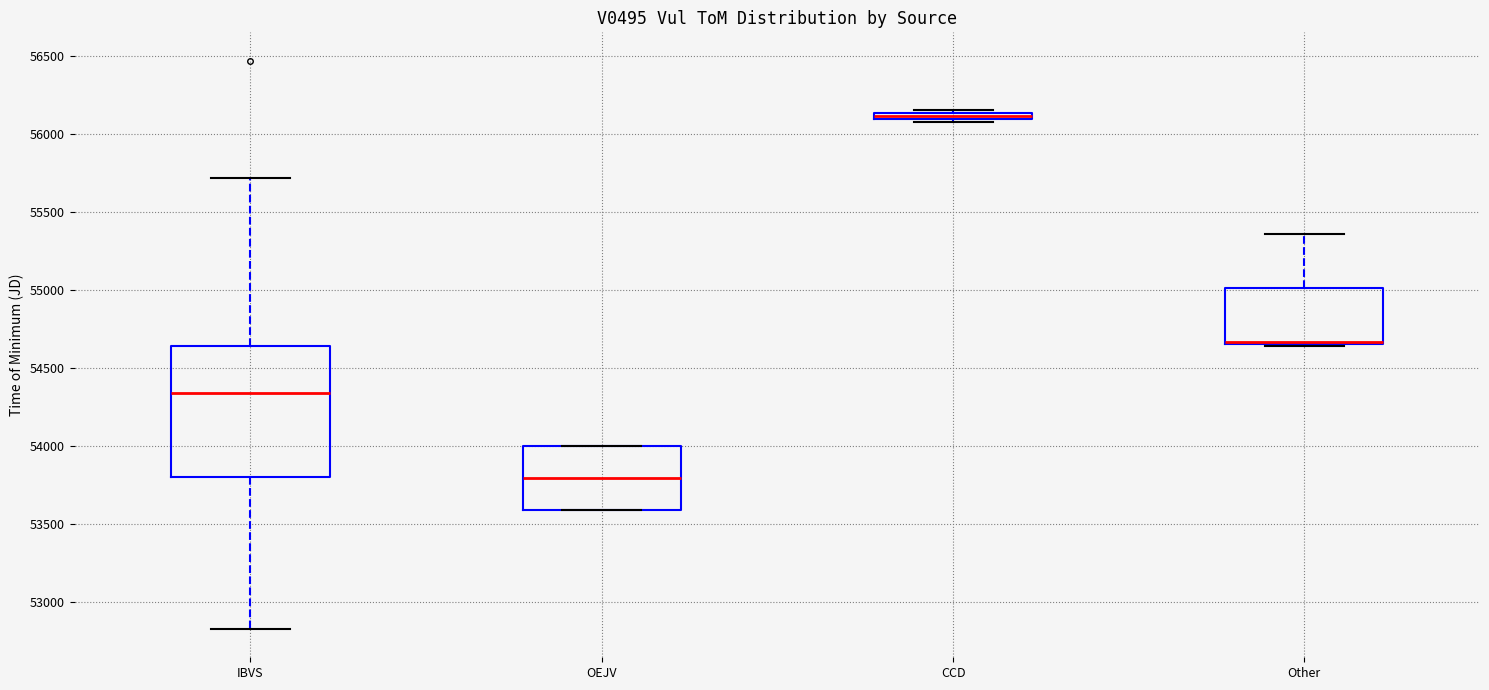

Where is the lower edge of the box for OEJV on the y-axis? The values are not printed on the chart, so give them approximately, as read against the axis.

53600